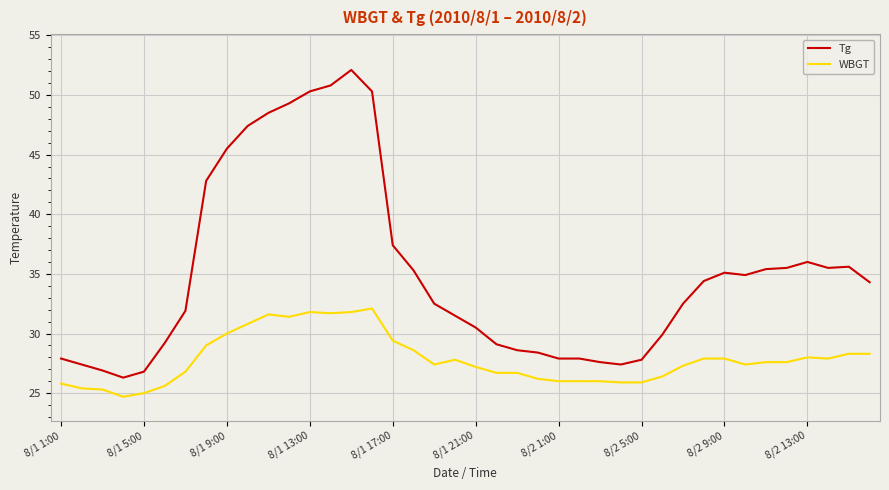

Which series has the largest range (max minus min)?

Tg